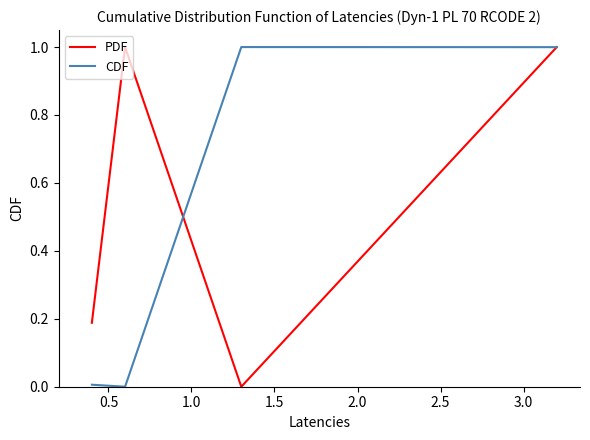

In PDF, how many points are higher than both neighbors (excluding endpoints)?

1